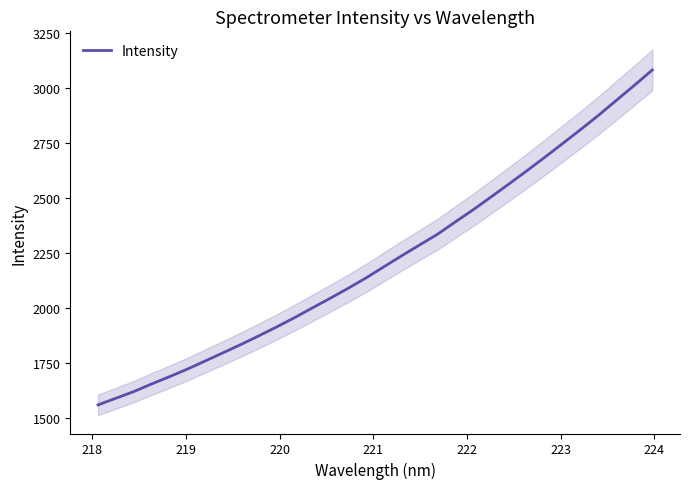

How many data points are above 2188?

16